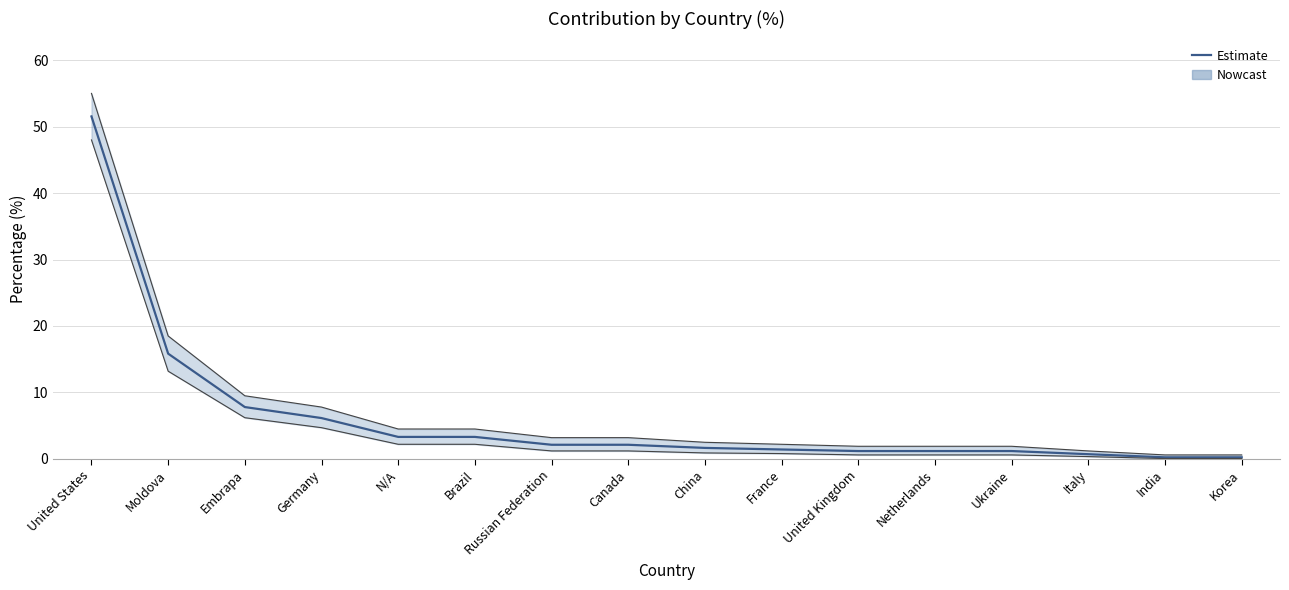

True or false: the data has more than 0 interior local peaks.

False